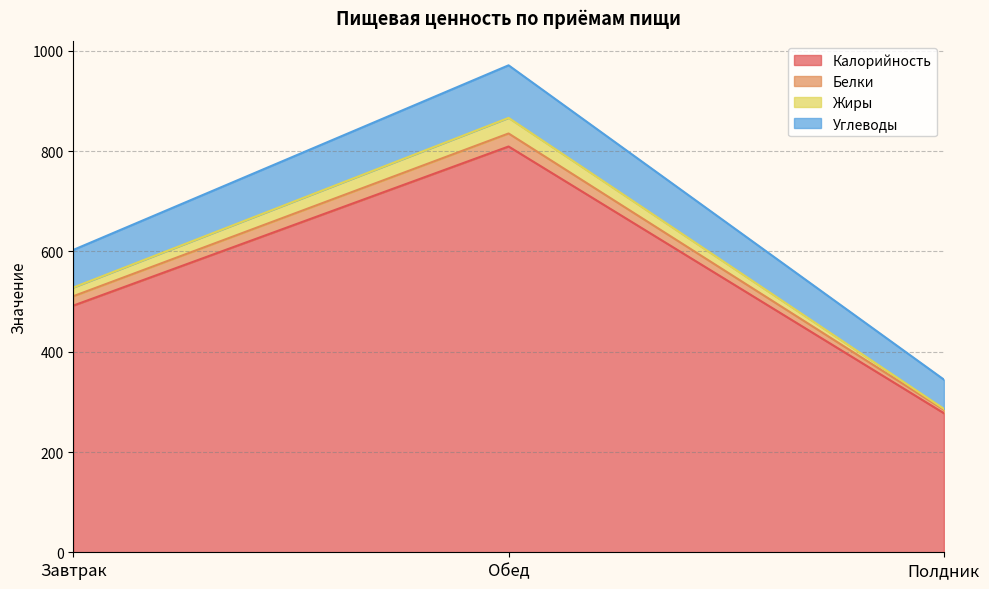

True or false: Углеводы has a value of 260.7 at Завтрак.

False